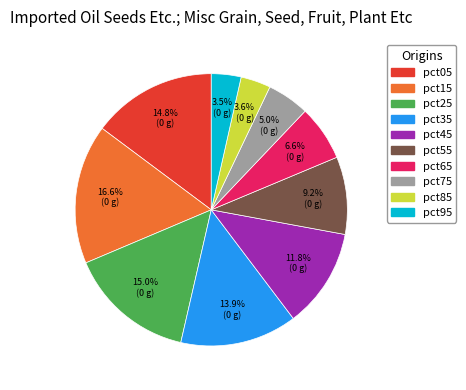

To the nearest percent, what is the average slice percentage?

10%